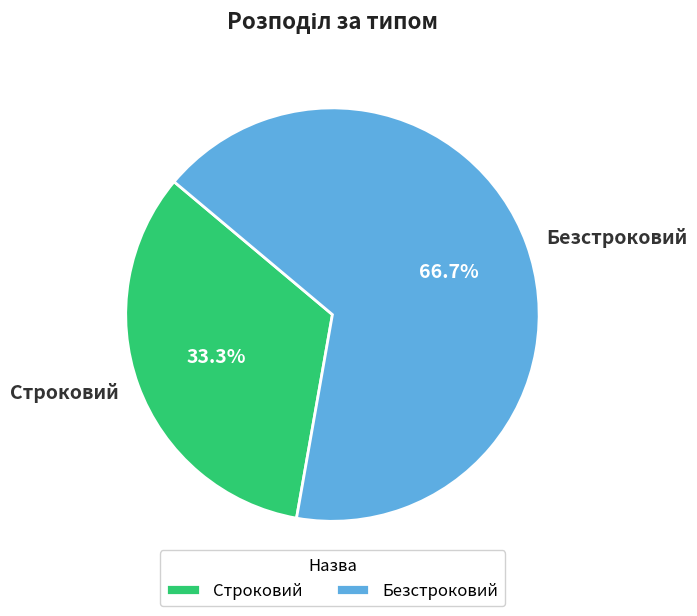

What portion of the pie excludes Безстроковий?

33.3%